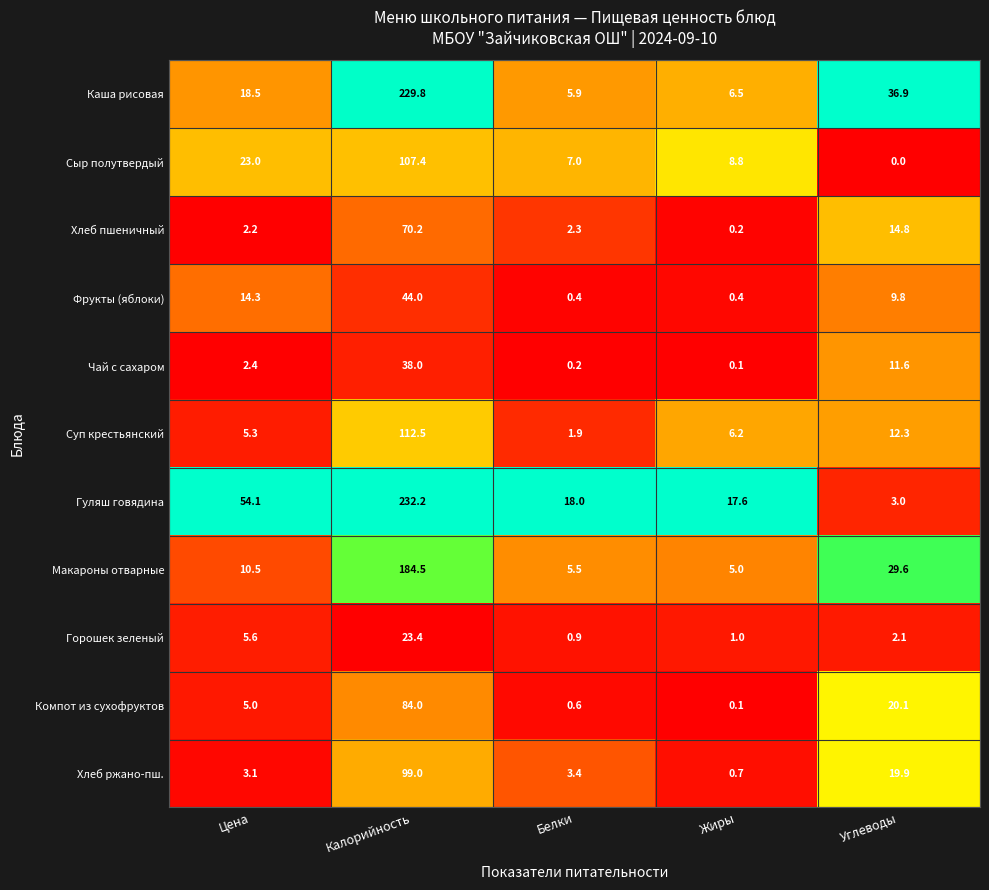

At which category is the sum across all series the highest?

Калорийность